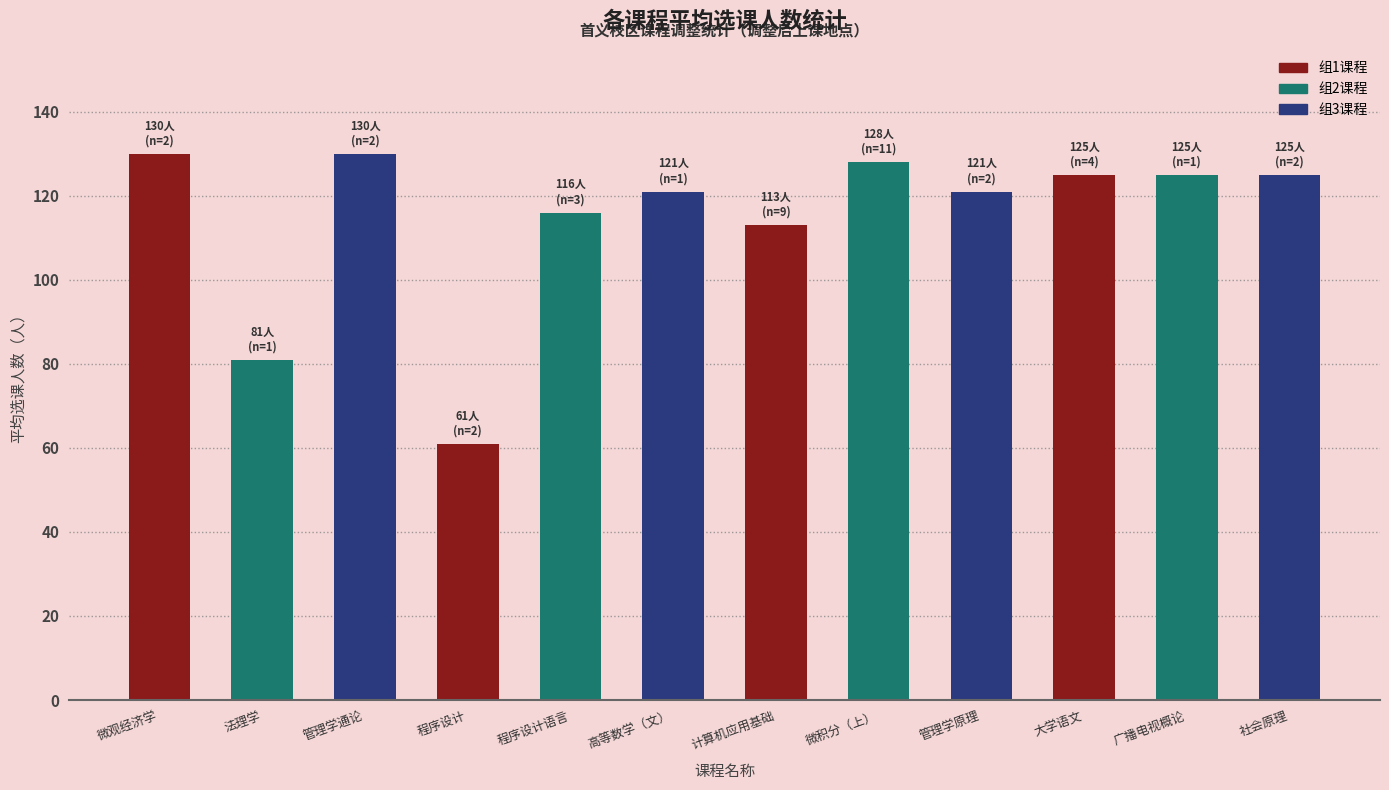

What position from the left is 法理学?

2